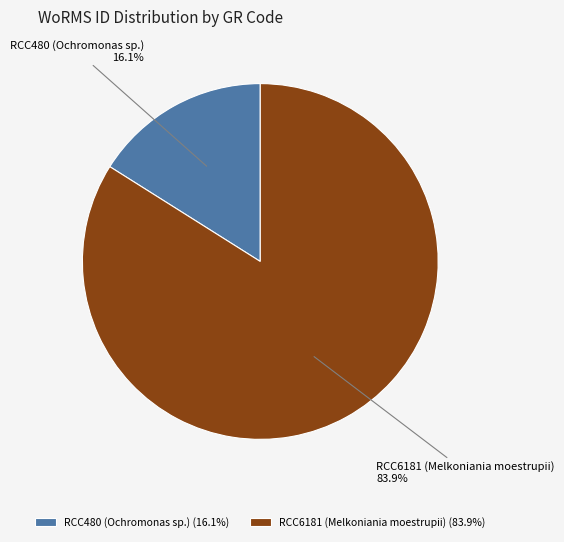

How many slices are in this pie chart?

2